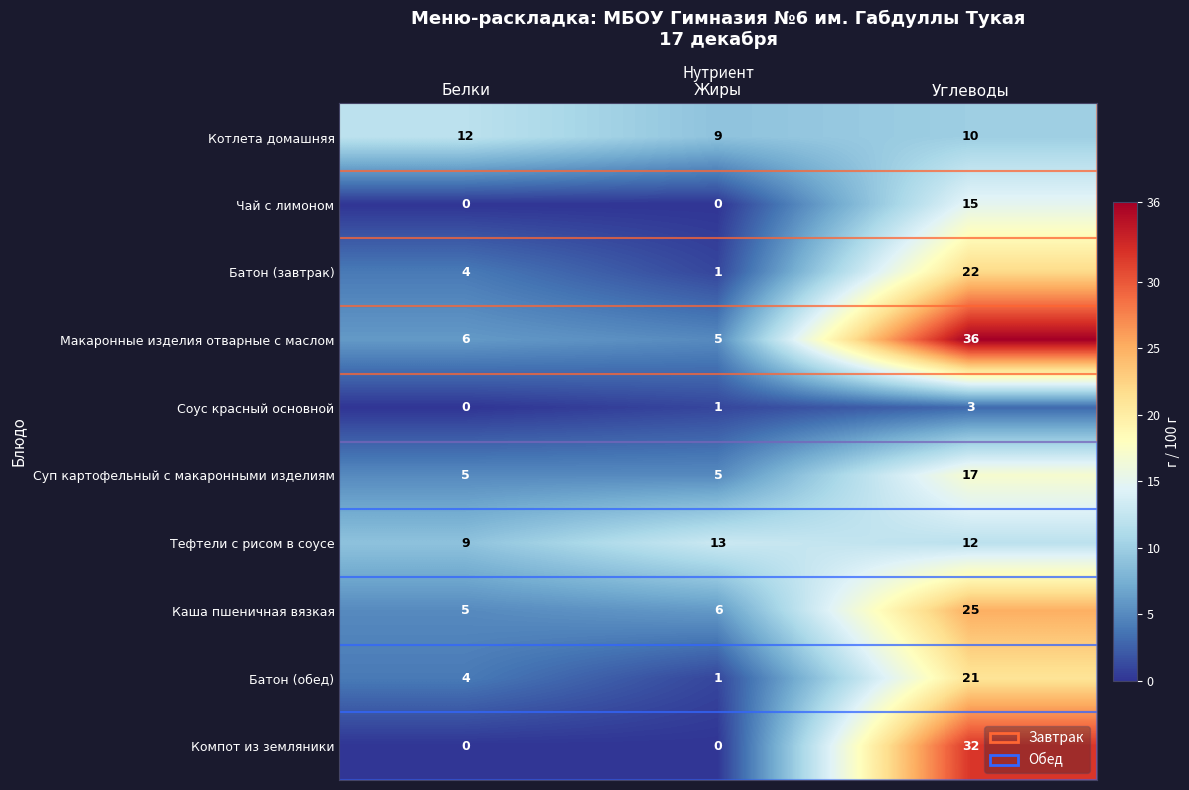

Rank the series by their maximum value, from lowest to highest.

Соус красный основной, Котлета домашняя, Тефтели с рисом в соусе, Чай с лимоном, Суп картофельный с макаронными изделиям, Батон (обед), Батон (завтрак), Каша пшеничная вязкая, Компот из земляники, Макаронные изделия отварные с маслом